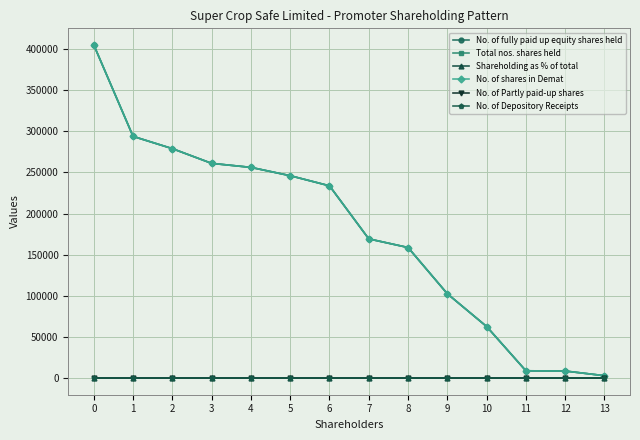

Reading left to right, list all the values displayed in this chart.

No. of fully paid up equity shares held: 404900.0	293800.0	278892.0	261000.0	256127.0	246000.0	233700.0	169200.0	158700.0	102500.0	62665.0	8849.0	8554.0	2894.0
Total nos. shares held: 404900.0	293800.0	278892.0	261000.0	256127.0	246000.0	233700.0	169200.0	158700.0	102500.0	62665.0	8849.0	8554.0	2894.0
Shareholding as % of total: 7.1	5.2	4.9	4.6	4.5	4.3	4.1	3.0	2.8	1.8	1.1	0.2	0.2	0.1
No. of shares in Demat: 404900.0	293800.0	278892.0	261000.0	256127.0	246000.0	233700.0	169200.0	158700.0	102500.0	62665.0	8849.0	8554.0	2894.0
No. of Partly paid-up shares: 0.0	0.0	0.0	0.0	0.0	0.0	0.0	0.0	0.0	0.0	0.0	0.0	0.0	0.0
No. of Depository Receipts: 0.0	0.0	0.0	0.0	0.0	0.0	0.0	0.0	0.0	0.0	0.0	0.0	0.0	0.0